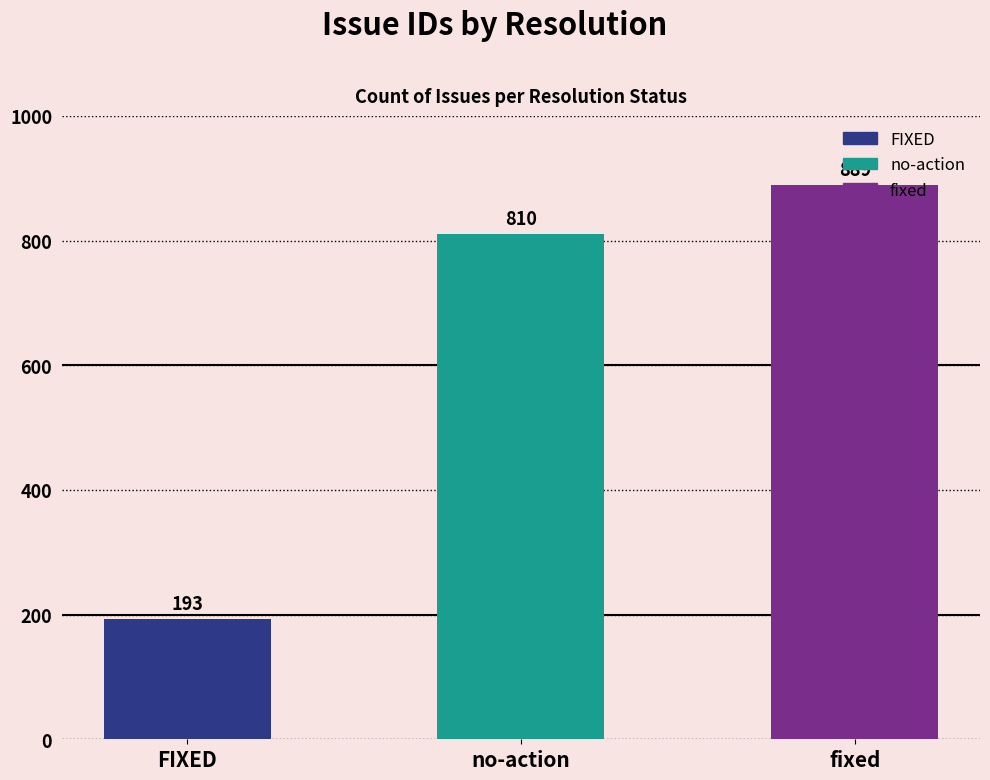

The value at no-action is 810. True or false?

True